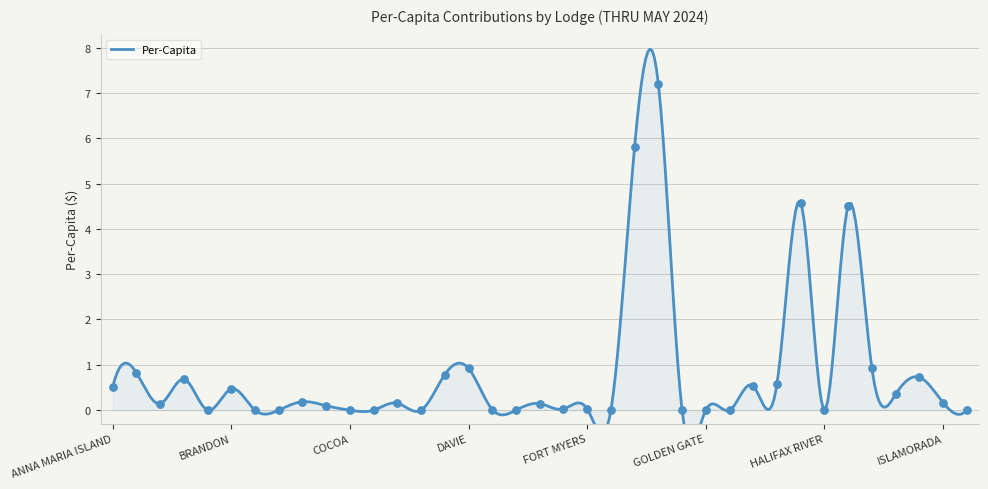

Between BONITA SPRINGS and DAVIE, which is larger?

DAVIE